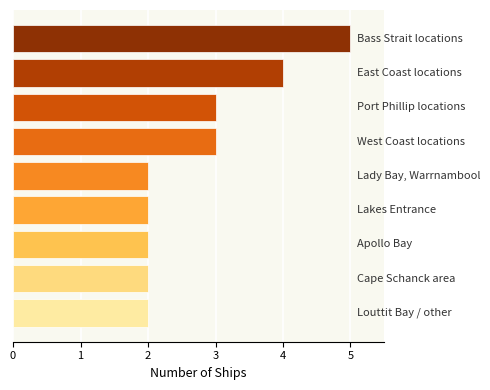

What is the value of the 7th bar from the top?

2